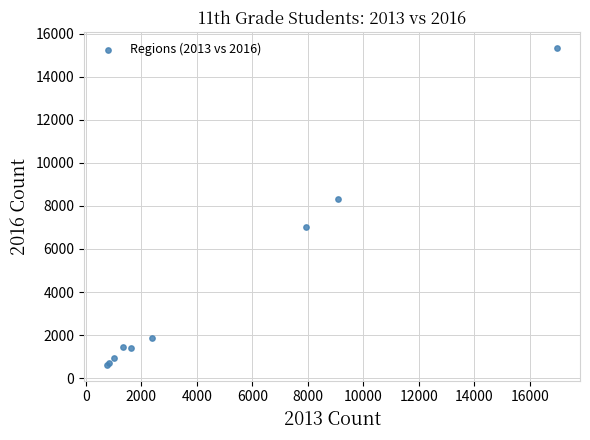

What Y value in the scatter plot is closest to 7983?

8334